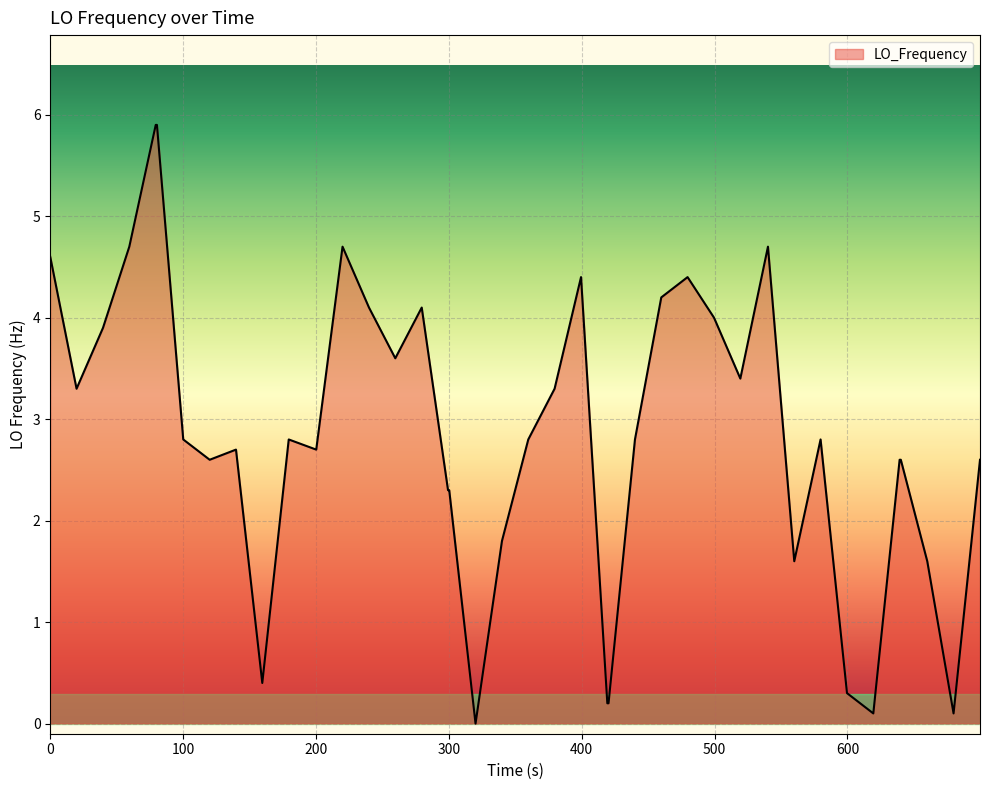

What is the greatest value displayed?

5.9